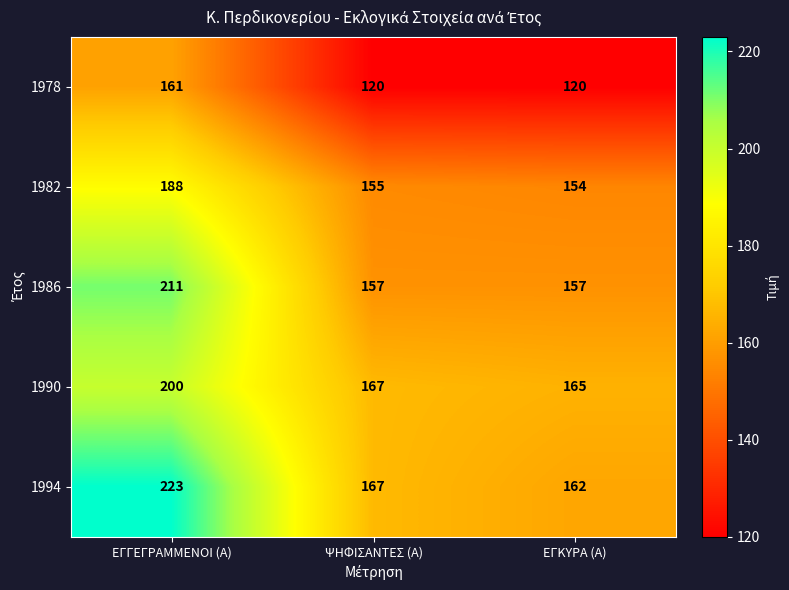

At which category does the chart reach its peak across all series?

ΕΓΓΕΓΡΑΜΜΕΝΟΙ (Α)